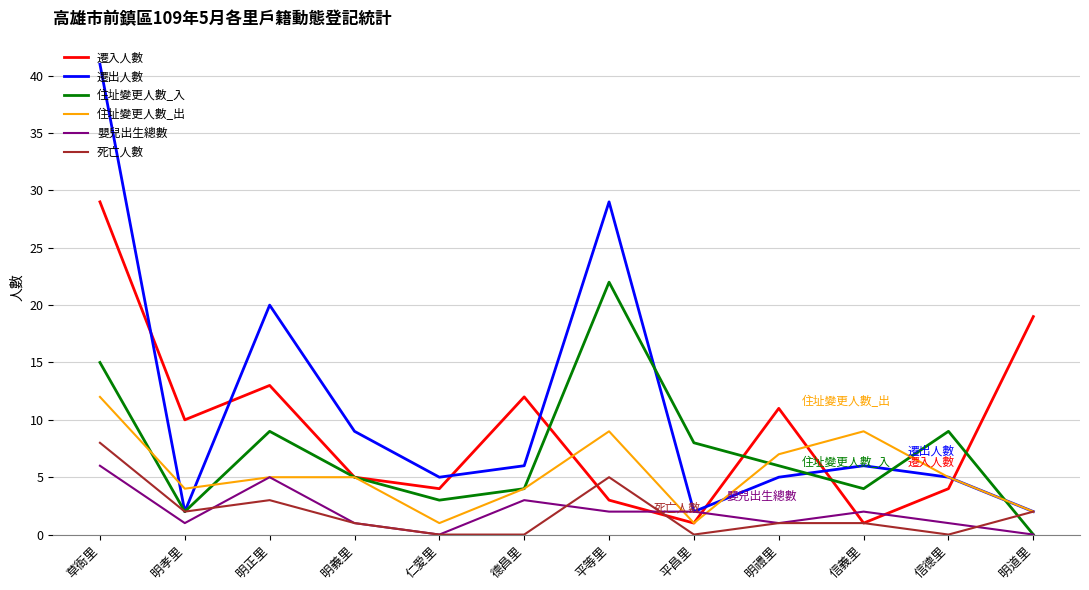

Where is 遷出人數 nearest to the value 21?

明正里